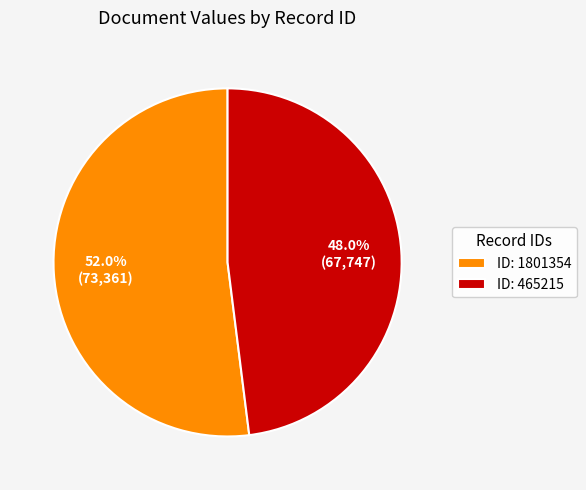

To the nearest percent, what is the average slice percentage?

50%